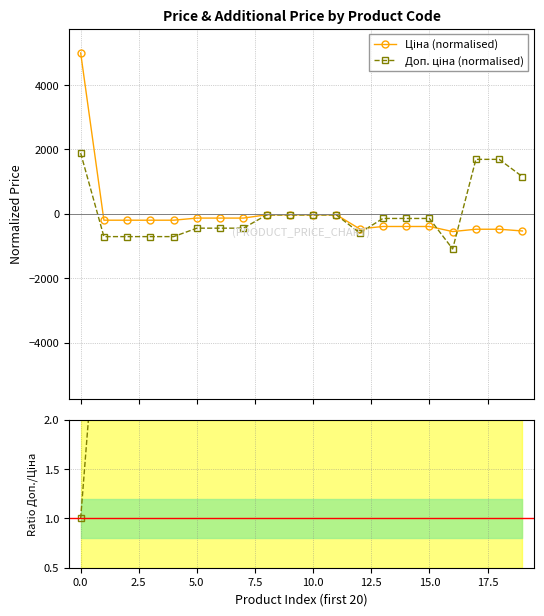

How many values in Доп. ціна (normalised) are above zero?

4